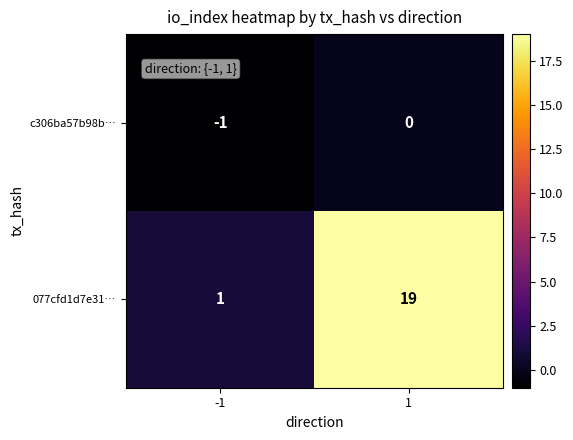

Which series changed the most between -1 and 1?

077cfd1d7e31…